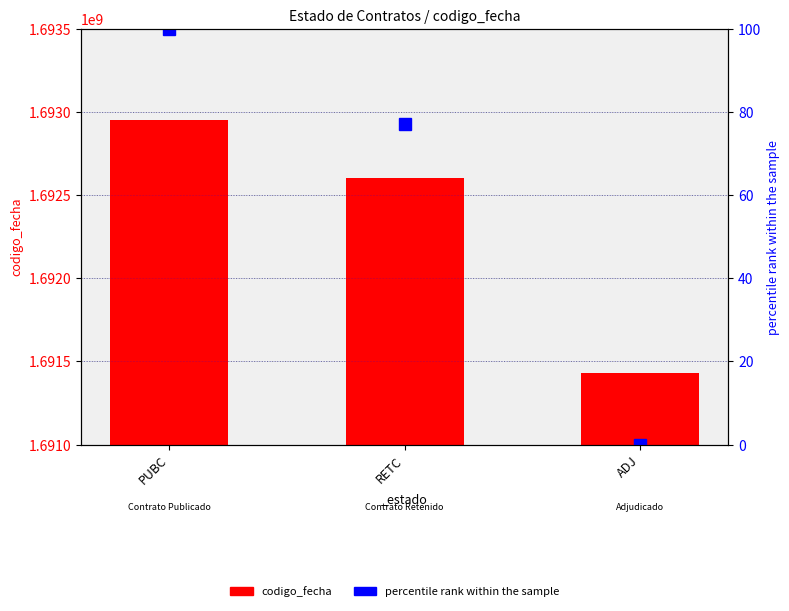

At which category is the sum across all series the highest?

PUBC